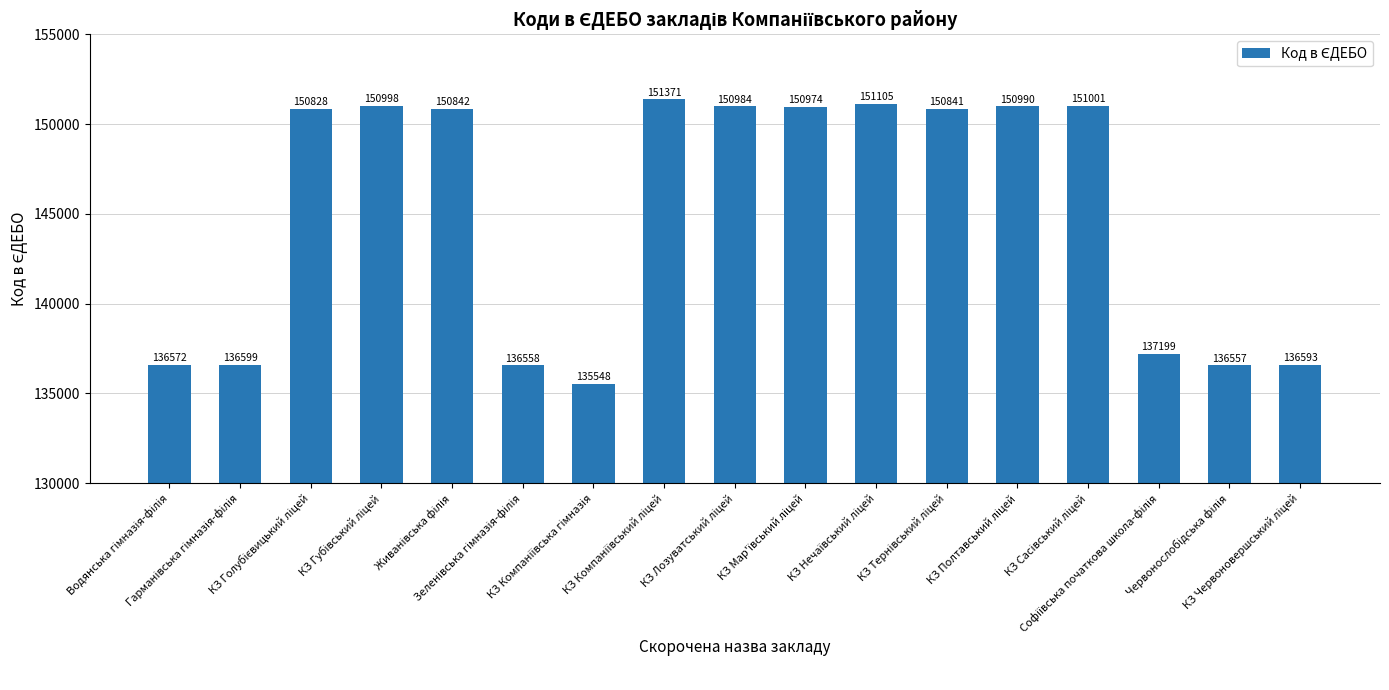

What is the difference between the second highest and minimum values?

15557